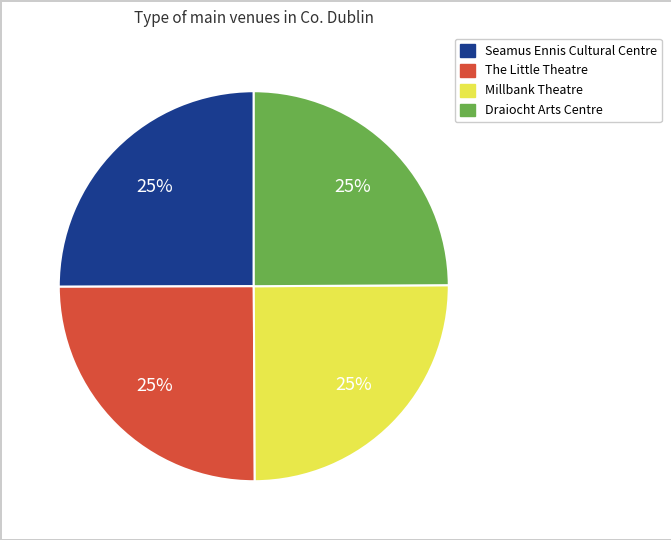

What is the ratio of the value at Draiocht Arts Centre to the value at Millbank Theatre?

1.0